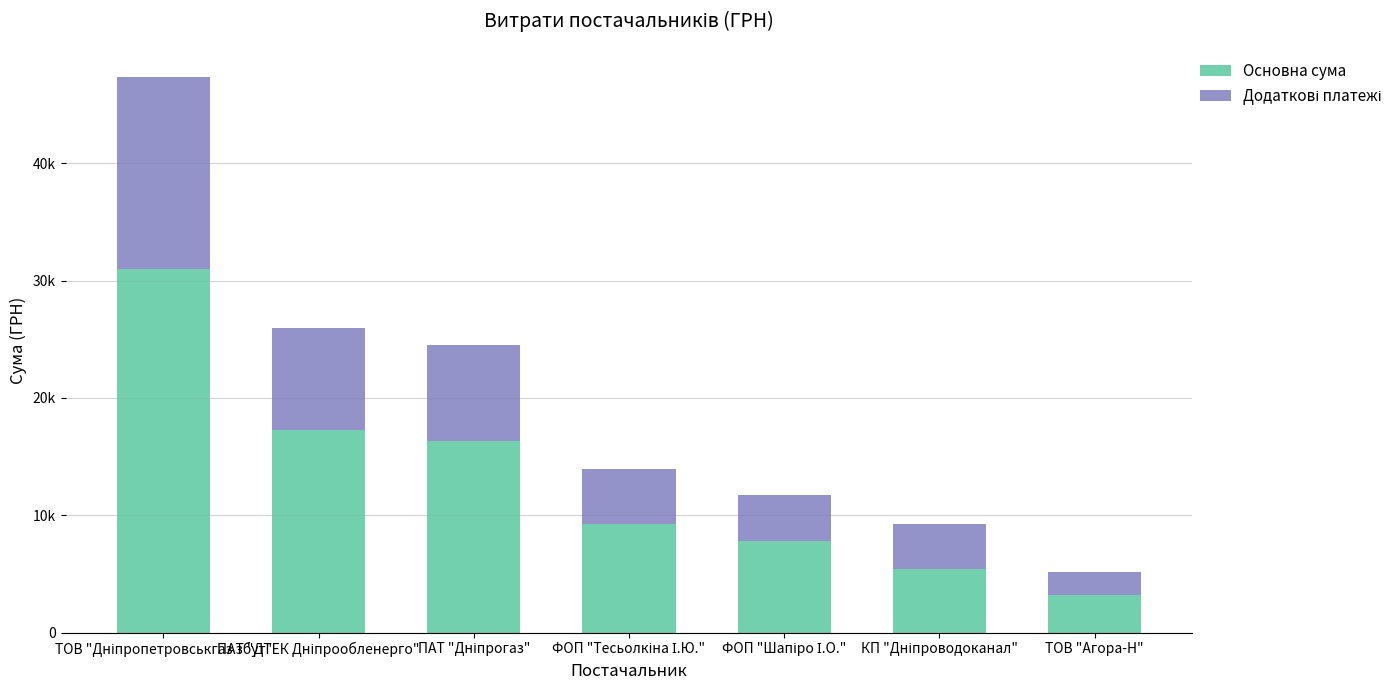

Does the chart contain any negative values?

No